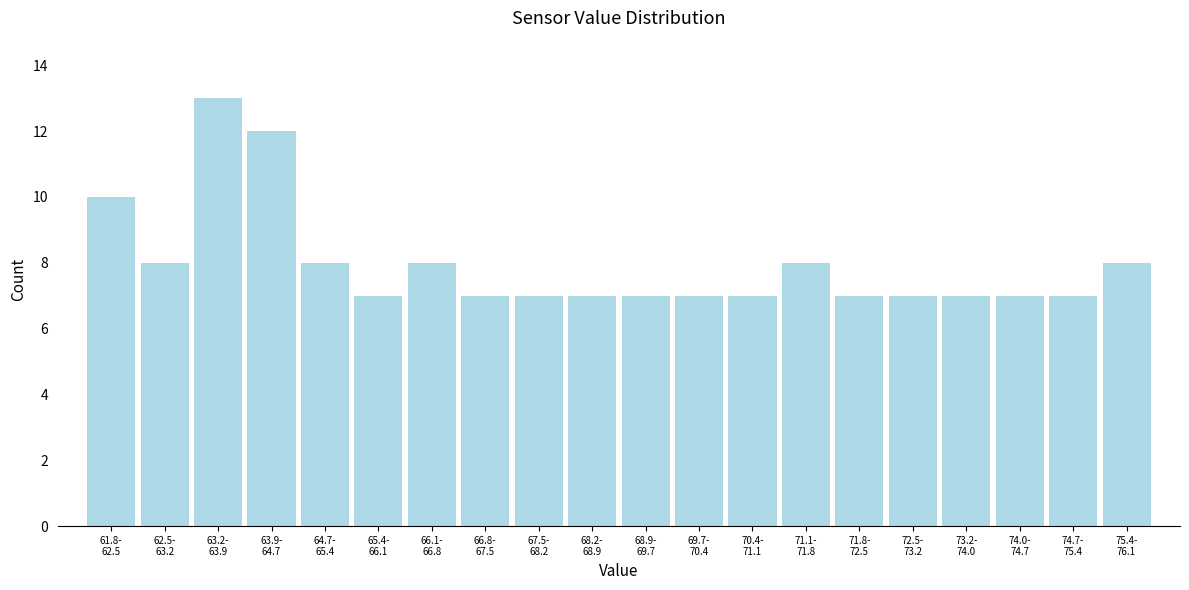

Reading right to left, transcribe all the data shown in this chart.

8	7	7	7	7	7	8	7	7	7	7	7	7	8	7	8	12	13	8	10